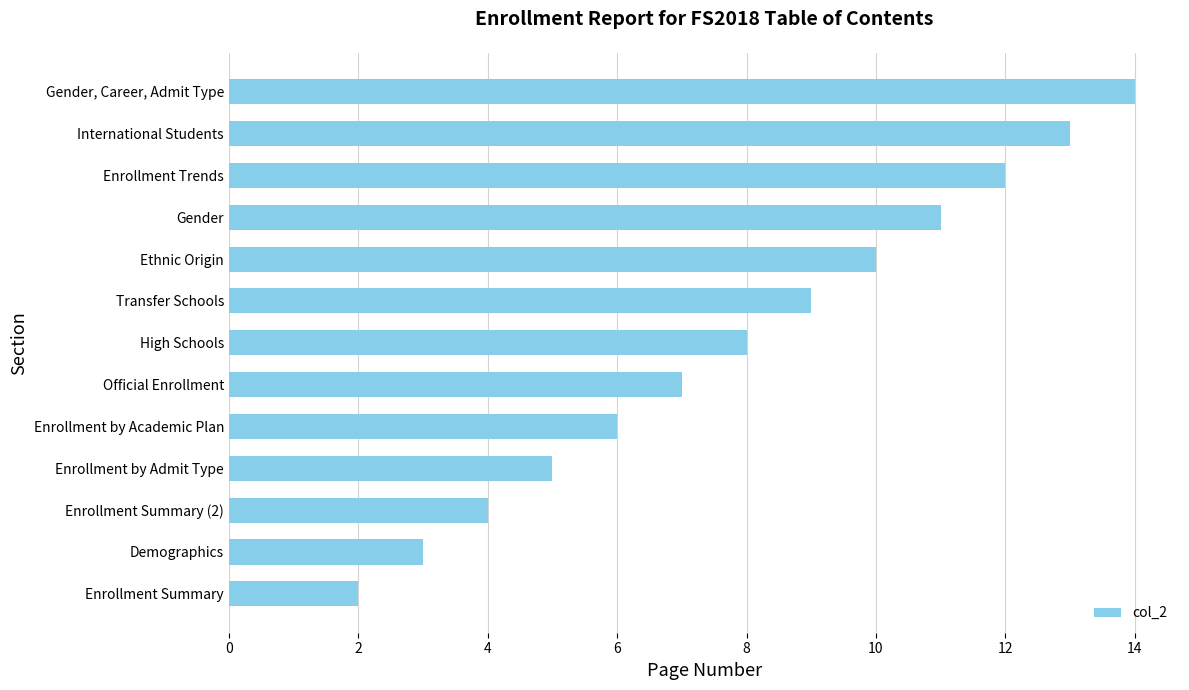

Which category has the lowest value across all series?

Enrollment Summary